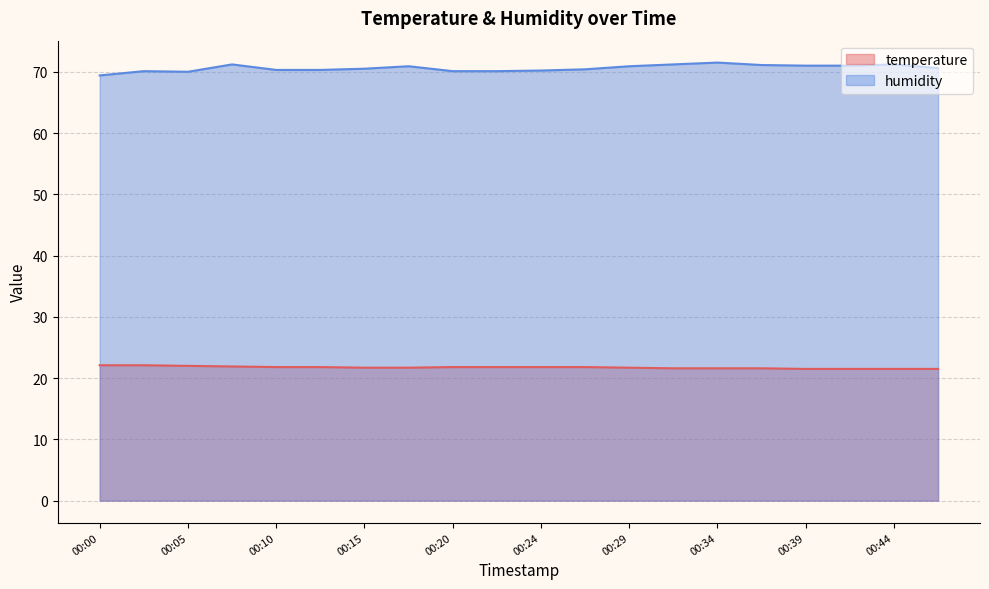

Which label corresponds to the smallest value in the chart?

00:39